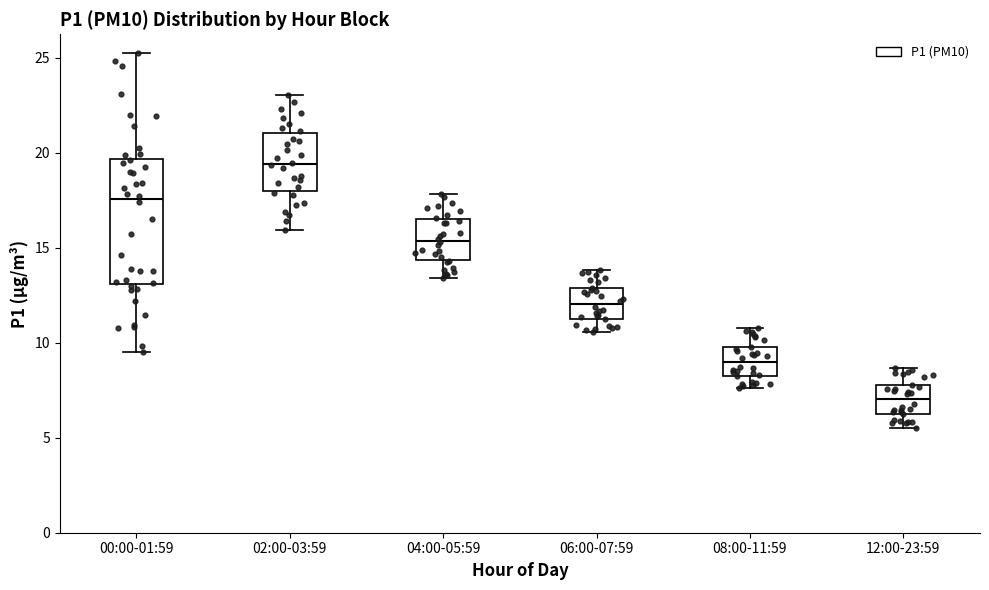

Which box has the lowest median line?

12:00-23:59